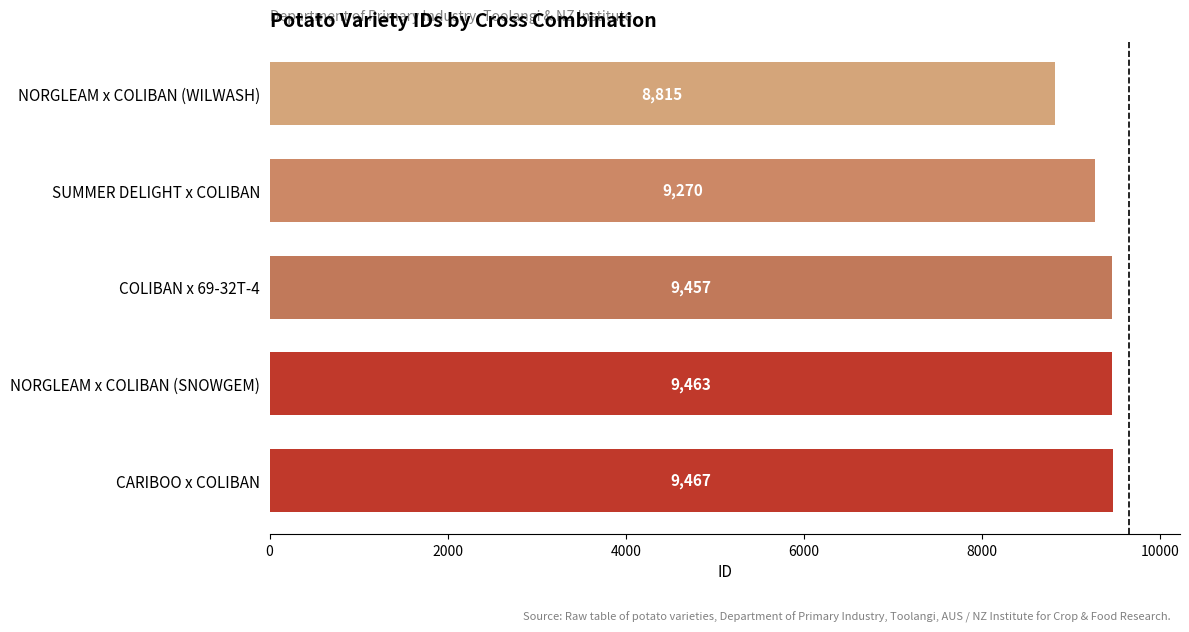

How many data points does each series have?

5